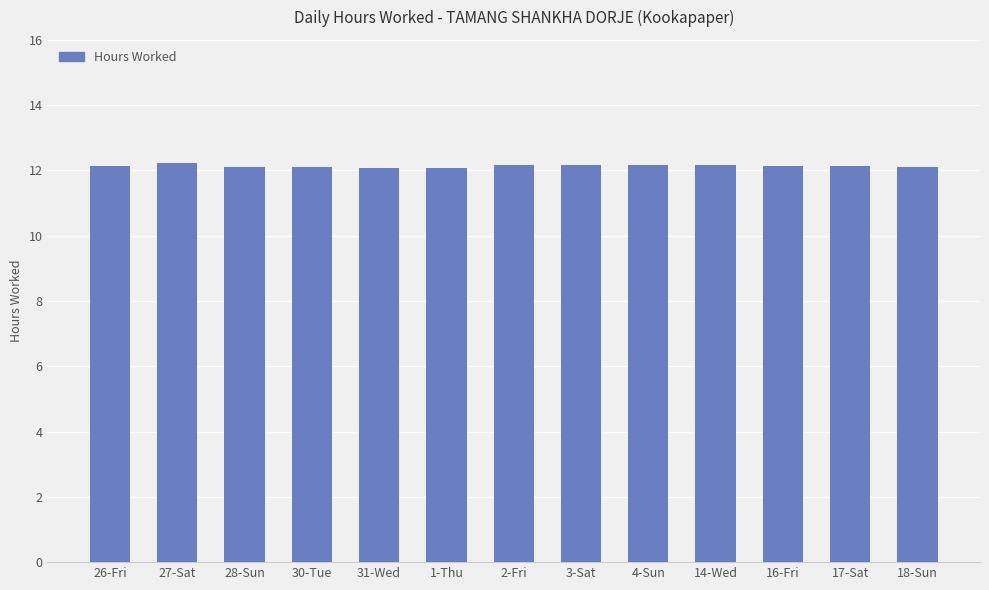

What is the smallest value displayed?

12.1